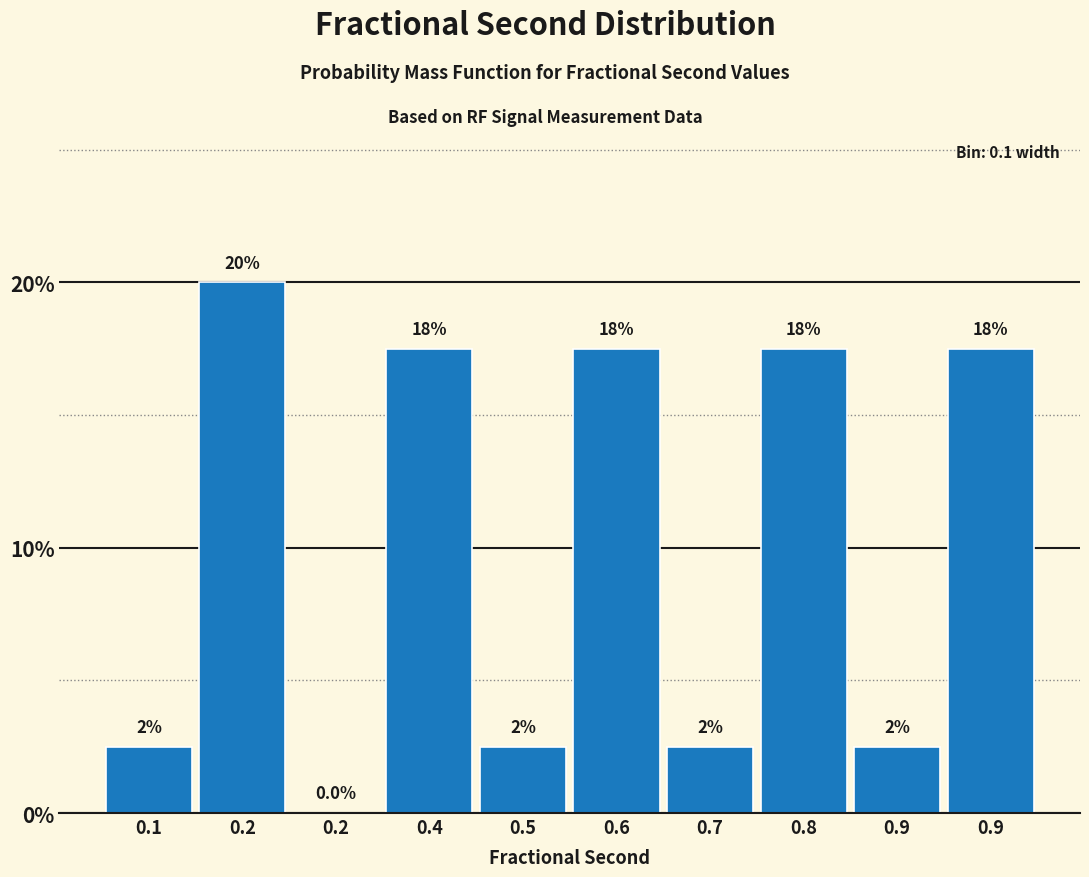

Are the bars horizontal?

No